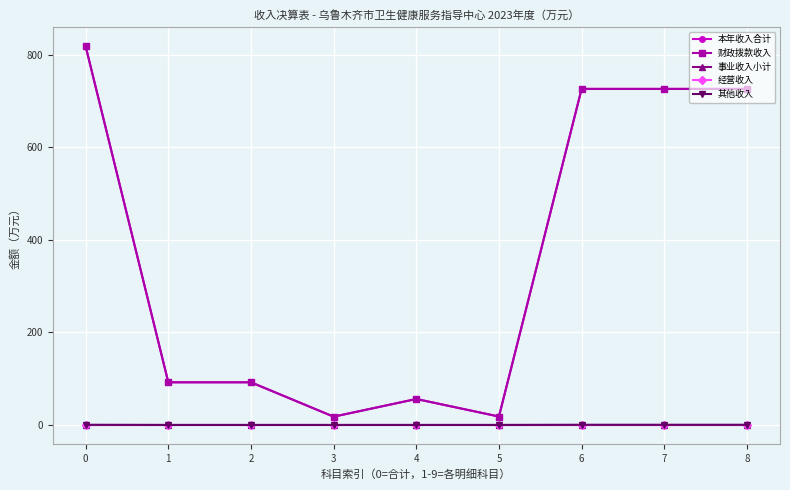

What is the average value of the 本年收入合计 series?

363.9